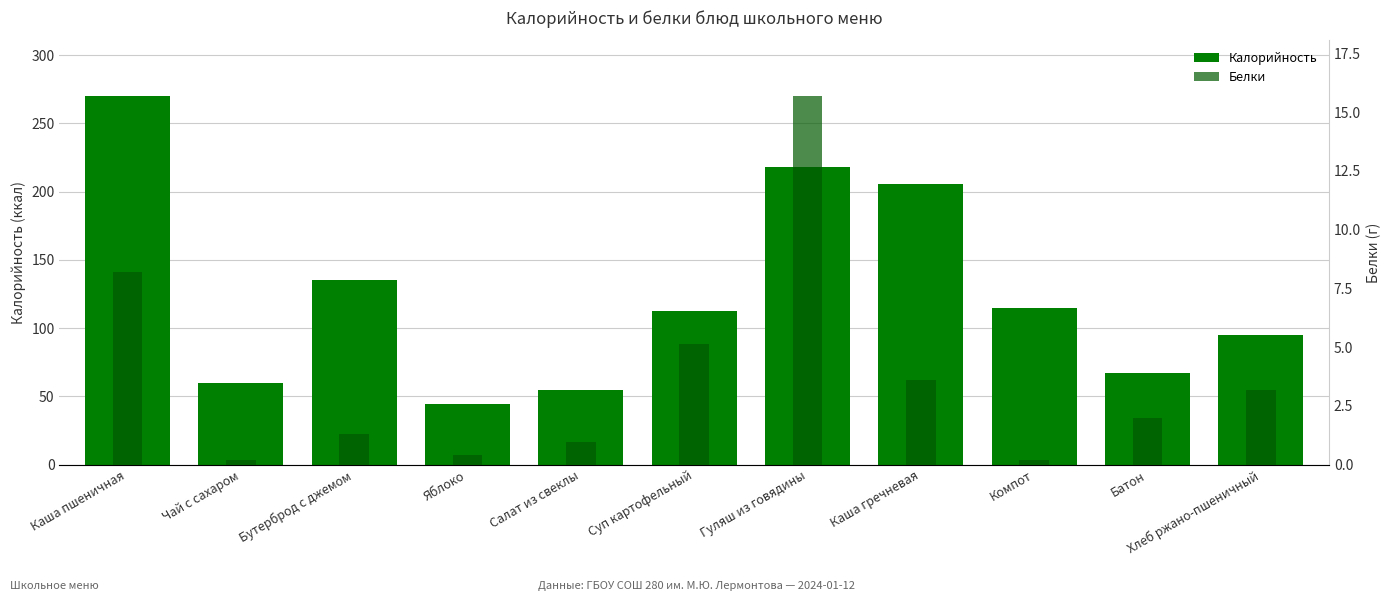

Which category has the highest value across all series?

Каша пшеничная